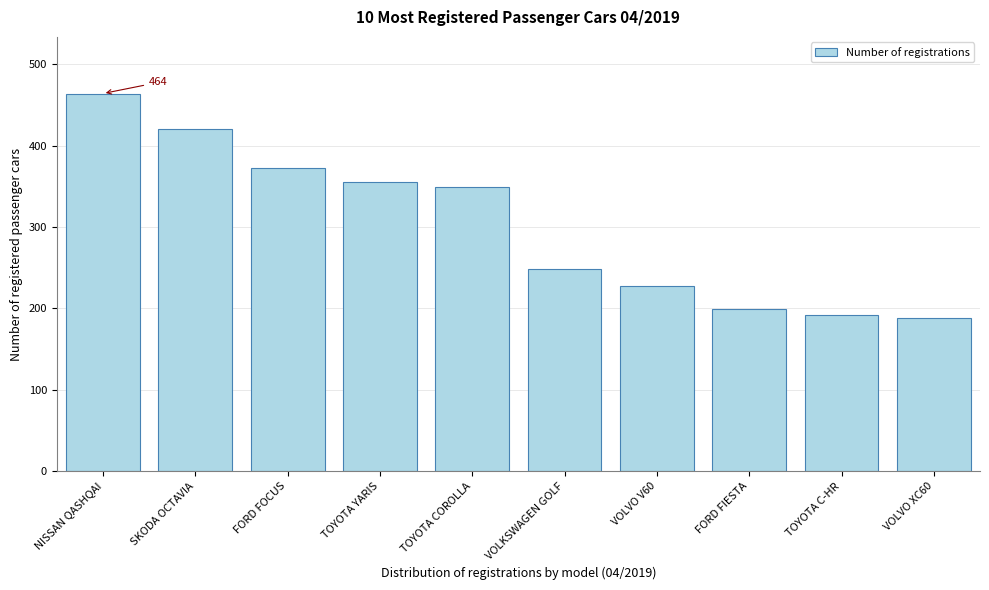

Reading left to right, transcribe all the data shown in this chart.

NISSAN QASHQAI=464	SKODA OCTAVIA=420	FORD FOCUS=373	TOYOTA YARIS=355	TOYOTA COROLLA=349	VOLKSWAGEN GOLF=248	VOLVO V60=227	FORD FIESTA=199	TOYOTA C-HR=192	VOLVO XC60=188